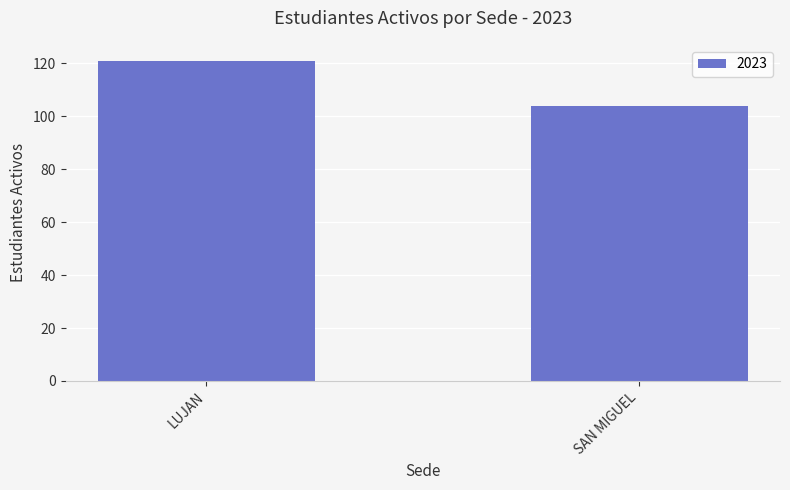

What is the difference between the maximum and minimum values?

17